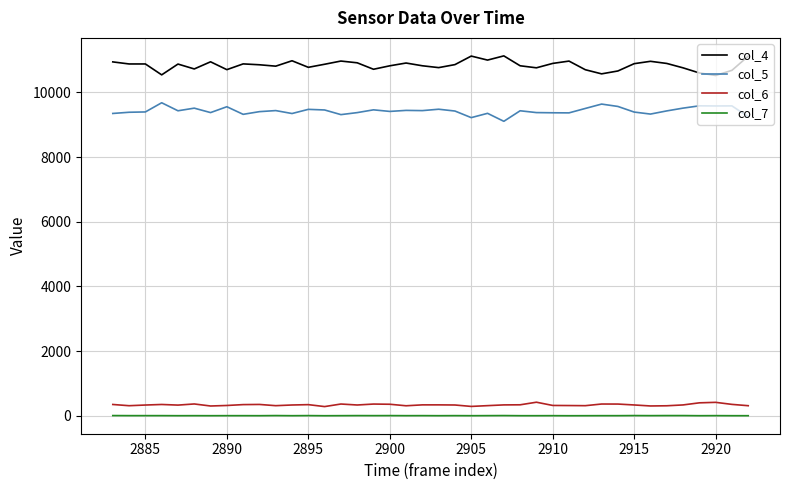

At how many categories does at least one series exceed 5724?

40